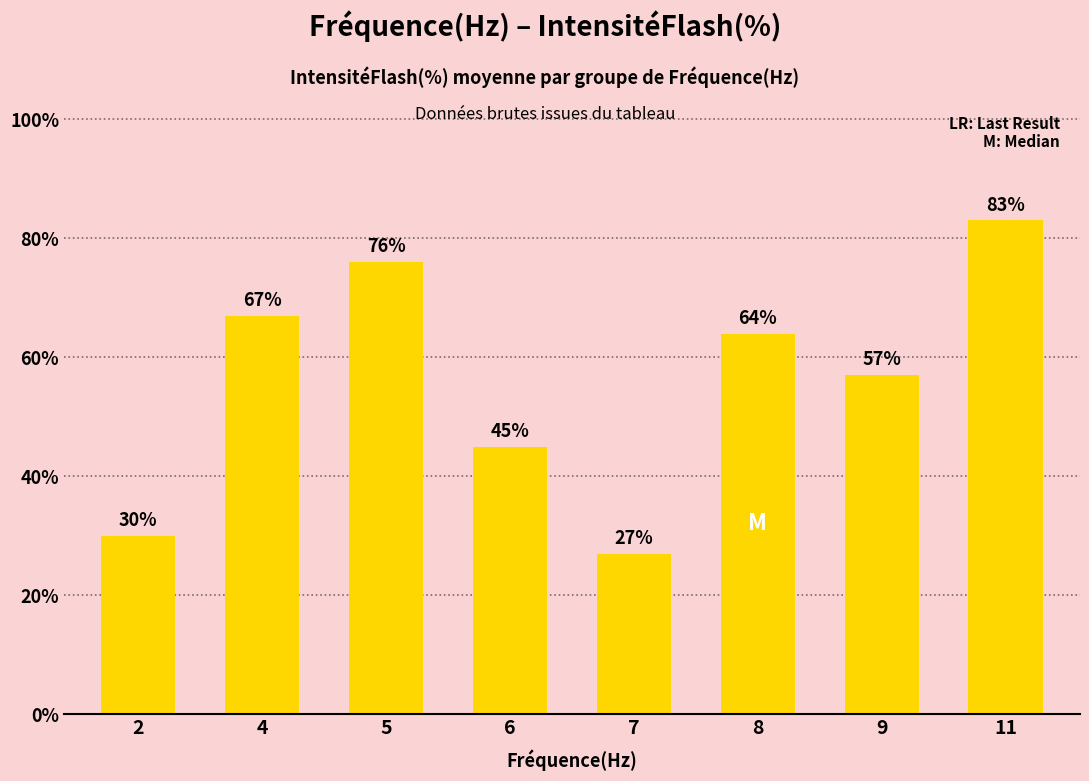

Read the value at 9.

57